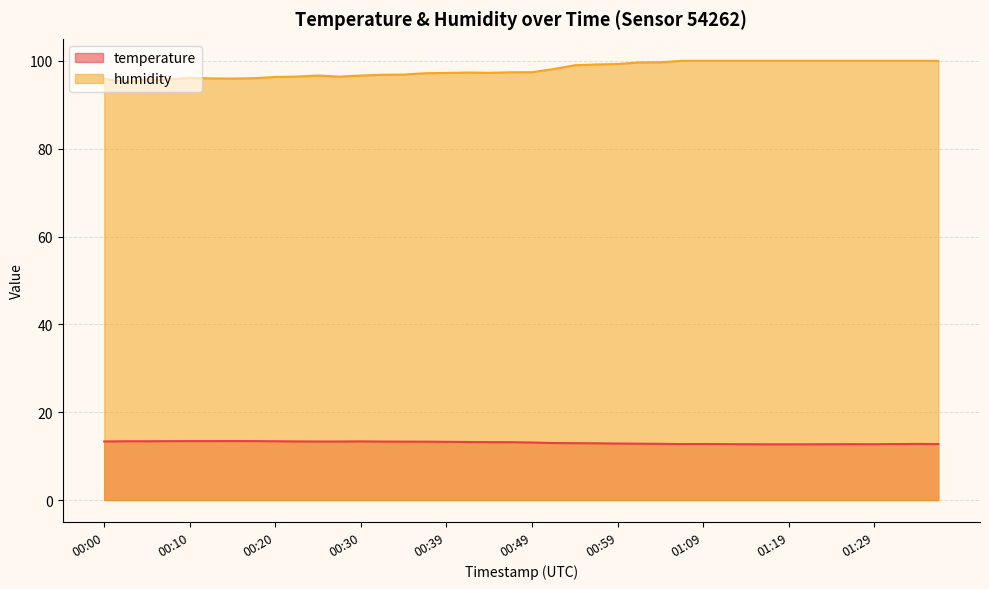

List the series in order of their overall mean, highest first.

humidity, temperature